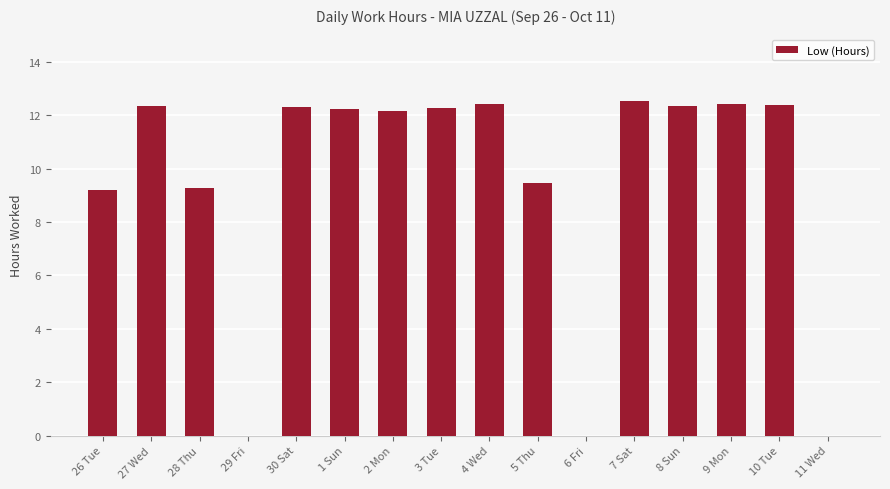

Which has a higher value, 5 Thu or 3 Tue?

3 Tue